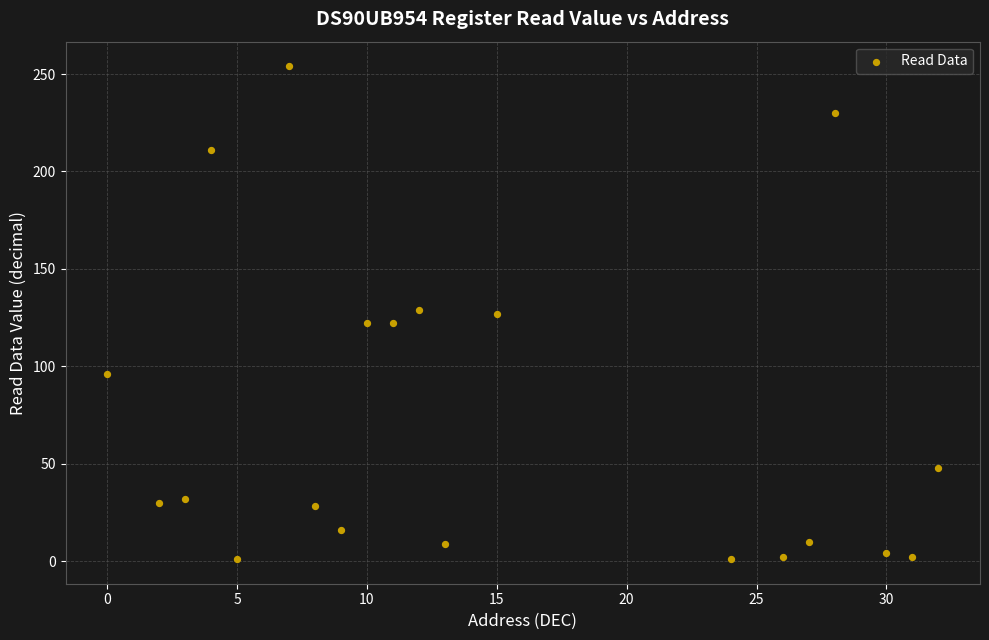

What is the range of X values (max minus min)?

32